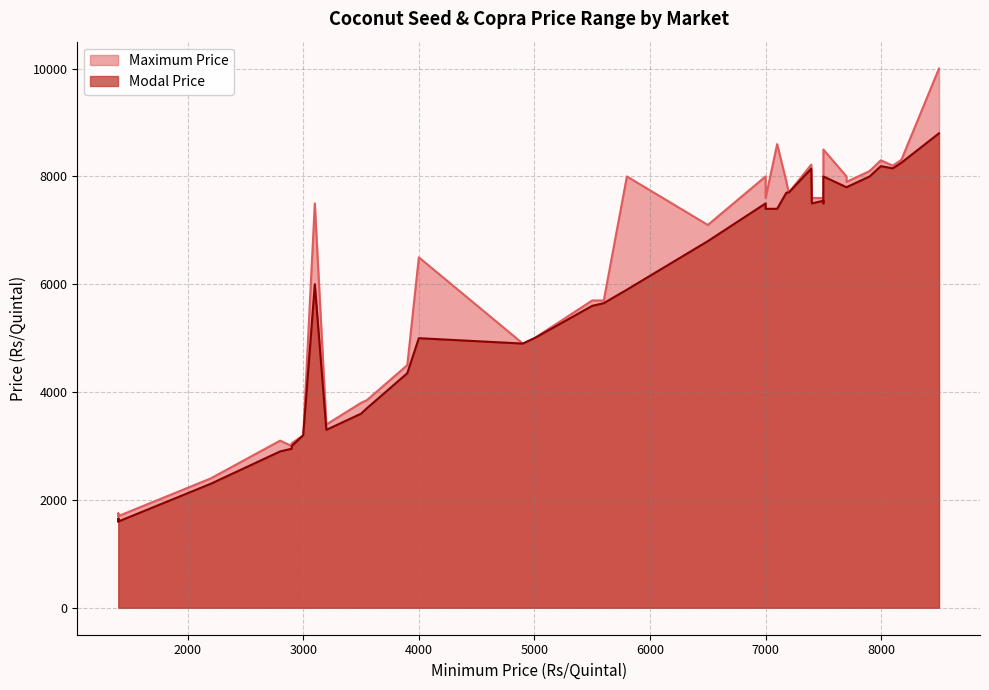

How many interior local valleys does the Maximum Price series have?

10